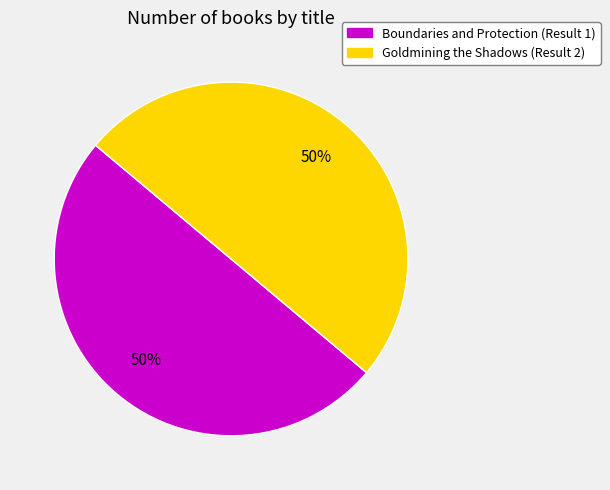

What percentage is the Boundaries and Protection slice, to the nearest percent?

50%